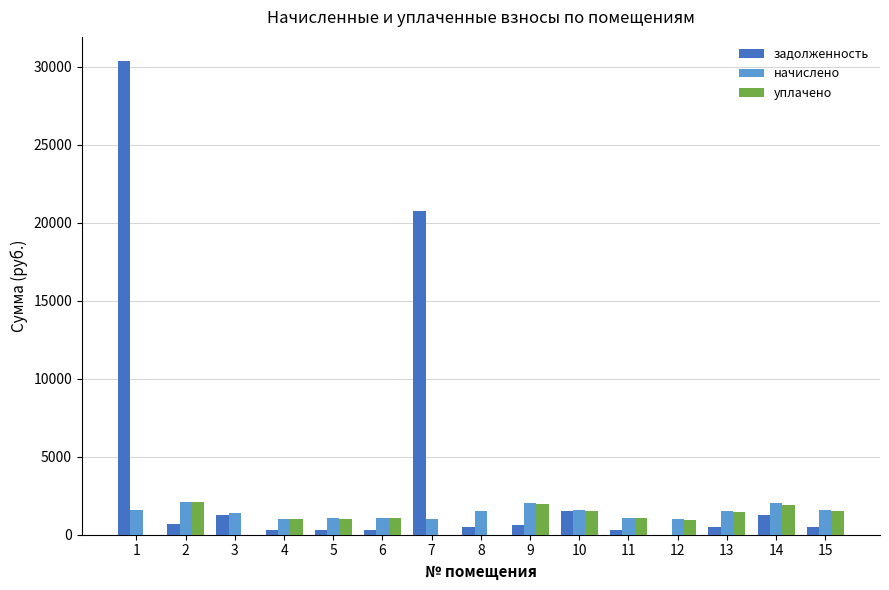

What is the greatest value displayed?

30407.9